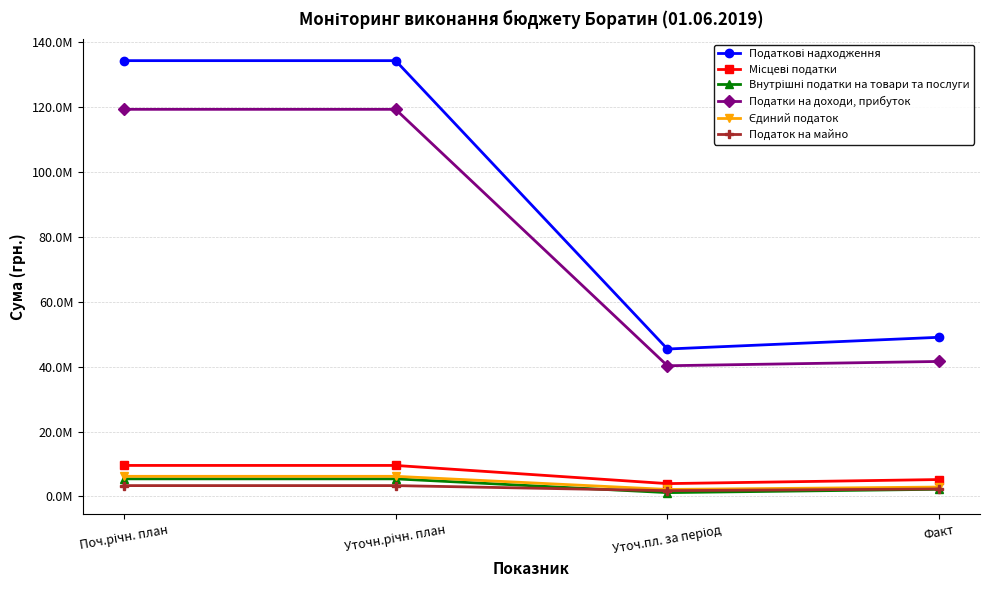

What value does the Єдиний податок series have at Факт?

2902016.1